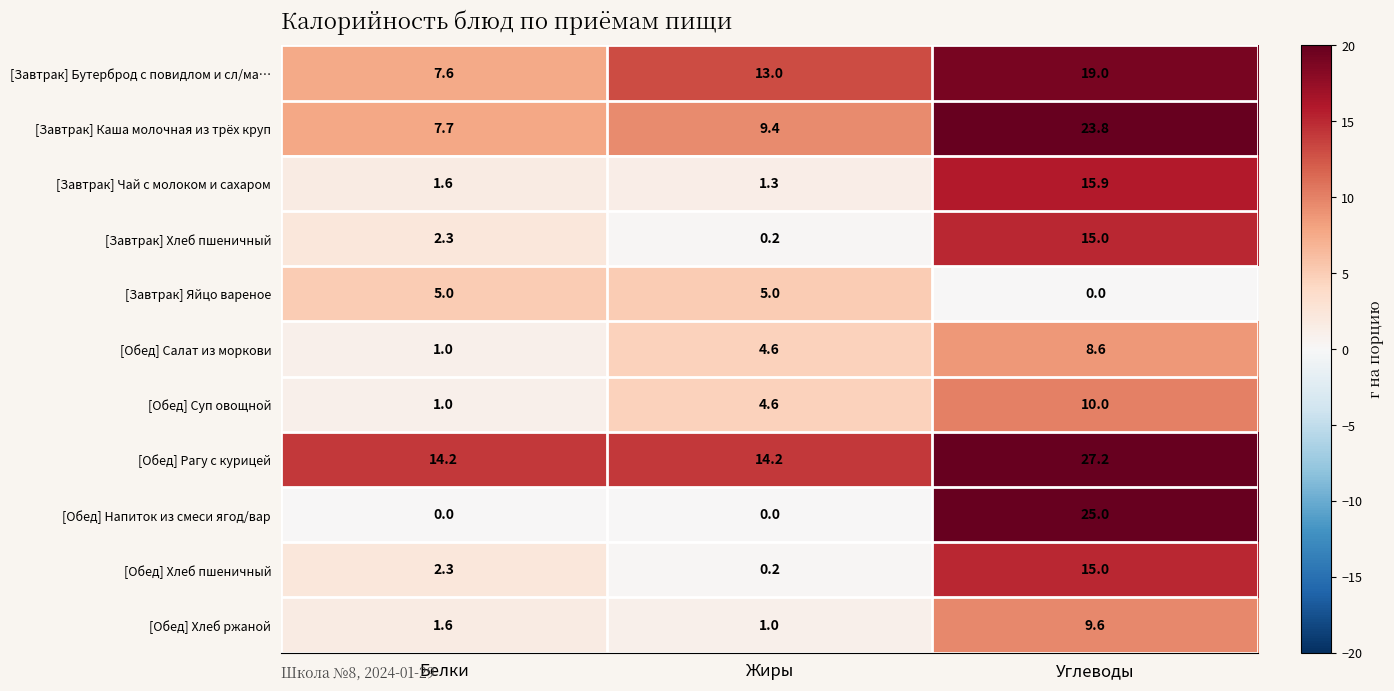

Rank the categories by [Обед] Салат из моркови value from highest to lowest.

Углеводы, Жиры, Белки